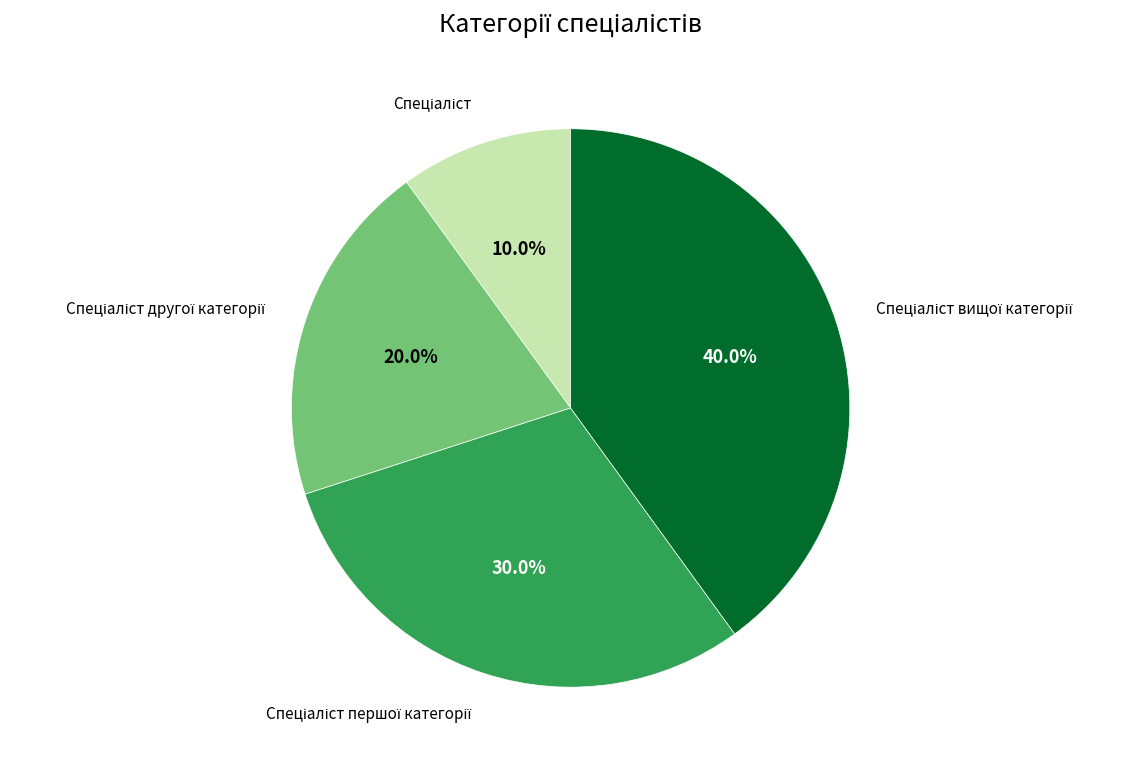

Does any single category account for the majority?

No